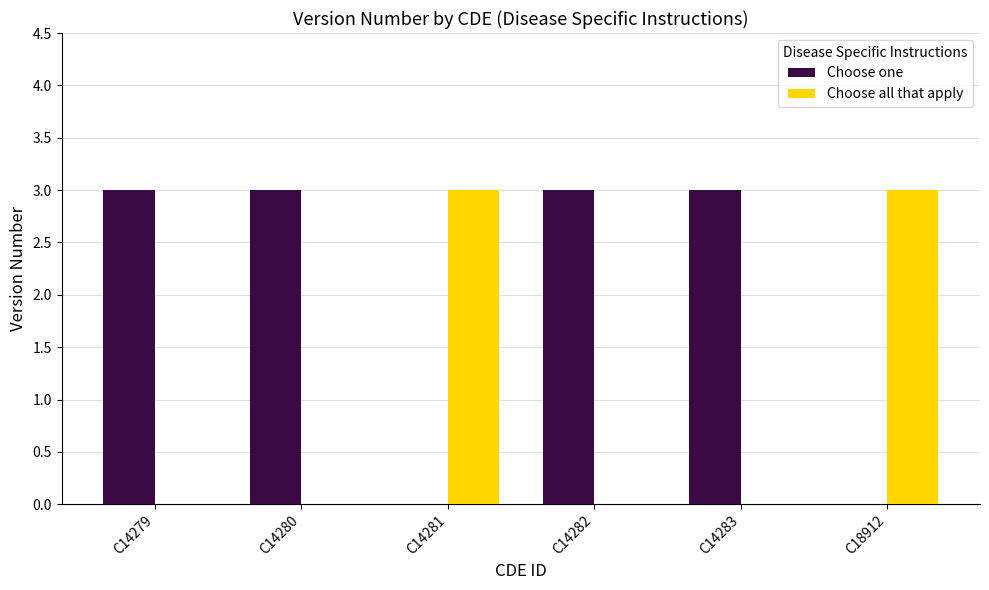

Reading right to left, list all the values displayed in this chart.

Choose one: 0	3	3	0	3	3
Choose all that apply: 3	0	0	3	0	0